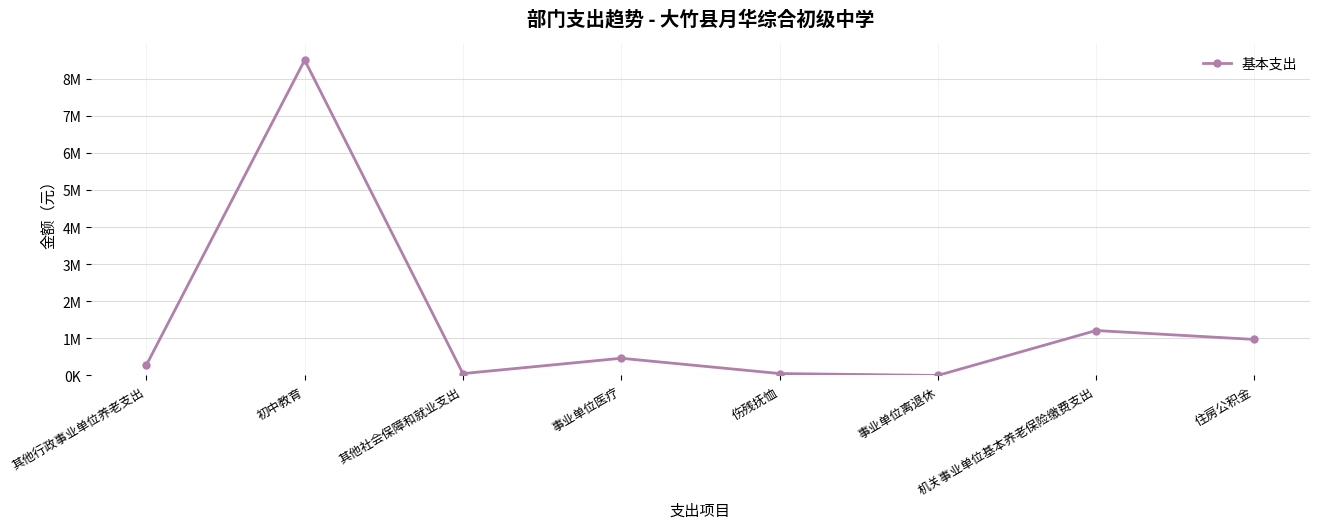

True or false: there are more than 0 points higher than both neighbors.

True